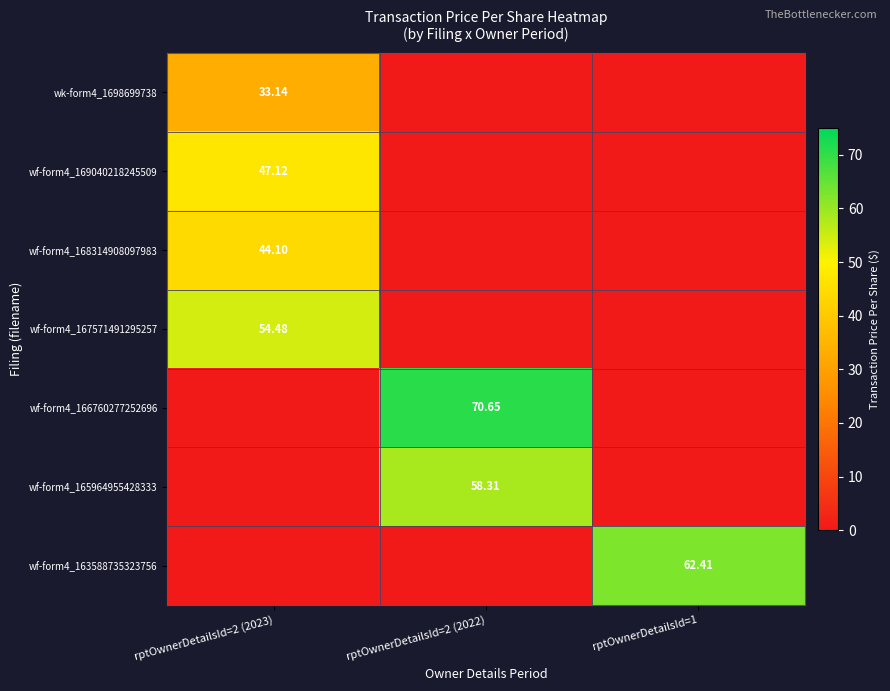

Count the number of categories in the chart.

3